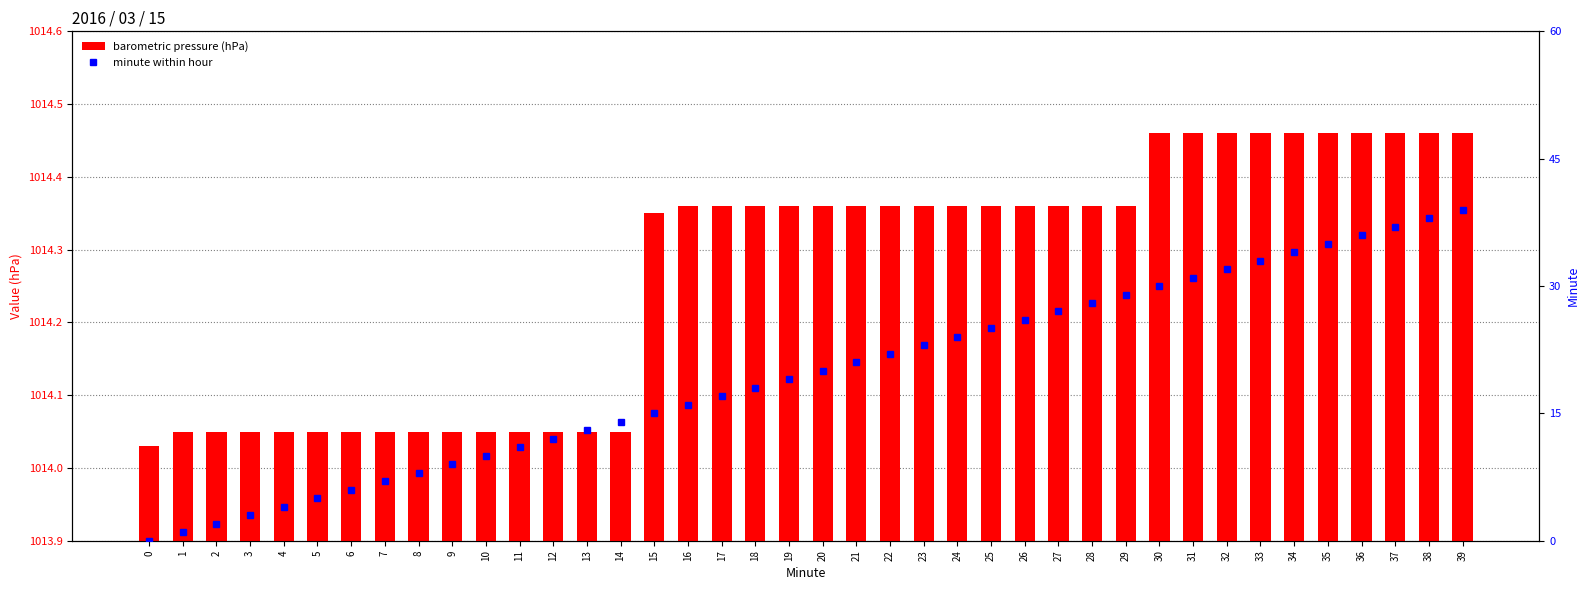

Which has a higher value, 0 or 31?

31